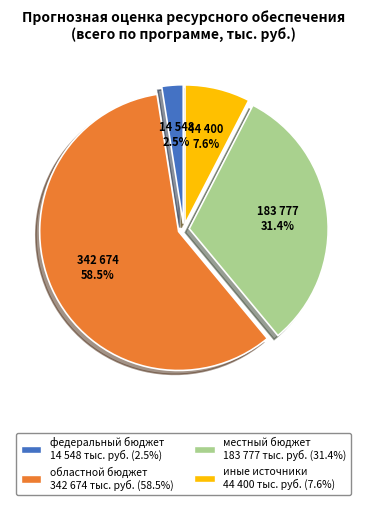

How many slices are in this pie chart?

4